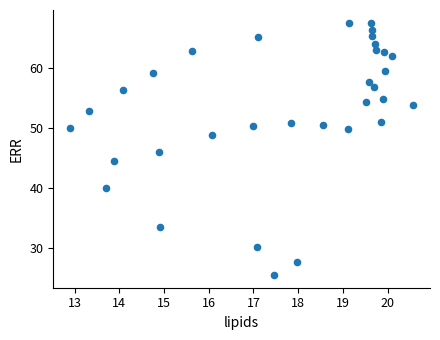

What is the range of Y values (max minus min)?

42.0